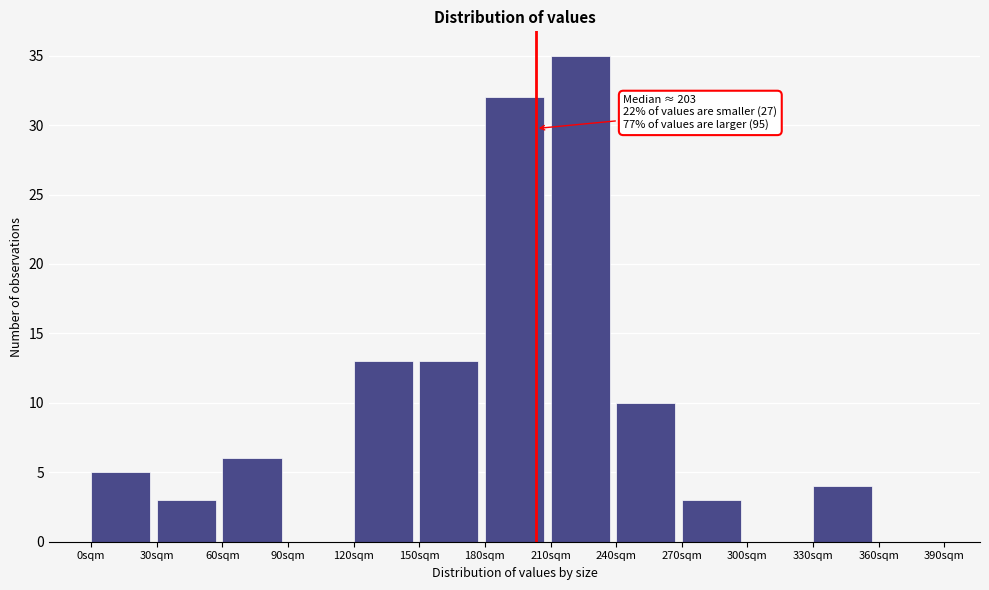

Which range on the x-axis has the tallest bar?

210 to 240